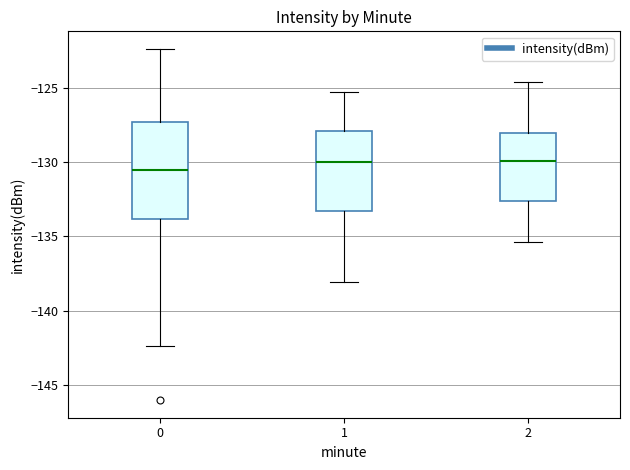

Where does the median line of the box at x = 1 sit on the y-axis? The values are not printed on the chart, so give them approximately, as read against the axis.

-130.0